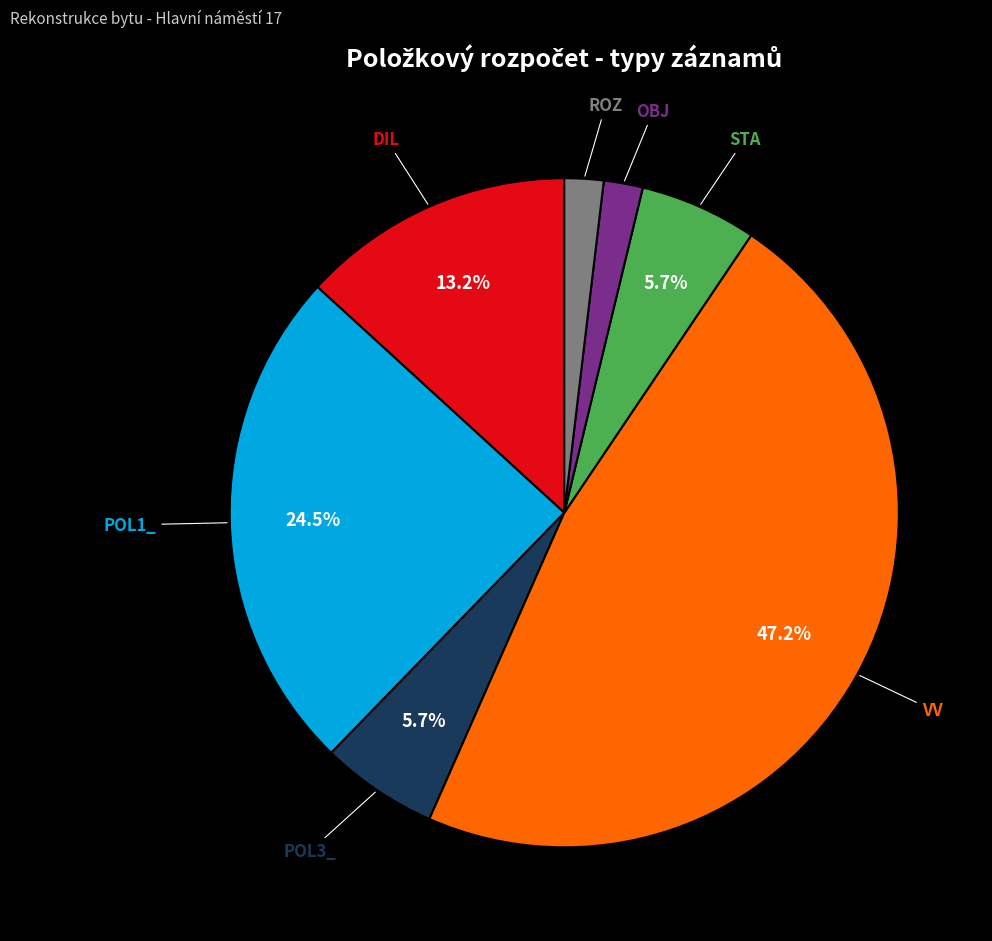

Which category has the biggest portion of the pie?

VV